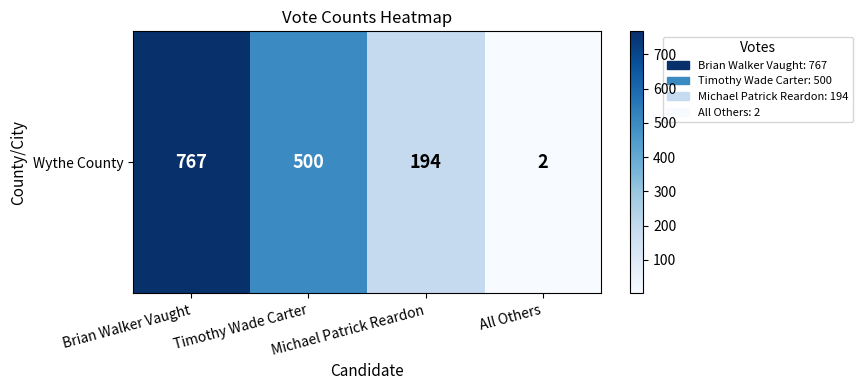

What is the change in value from Michael Patrick Reardon to All Others?

-192